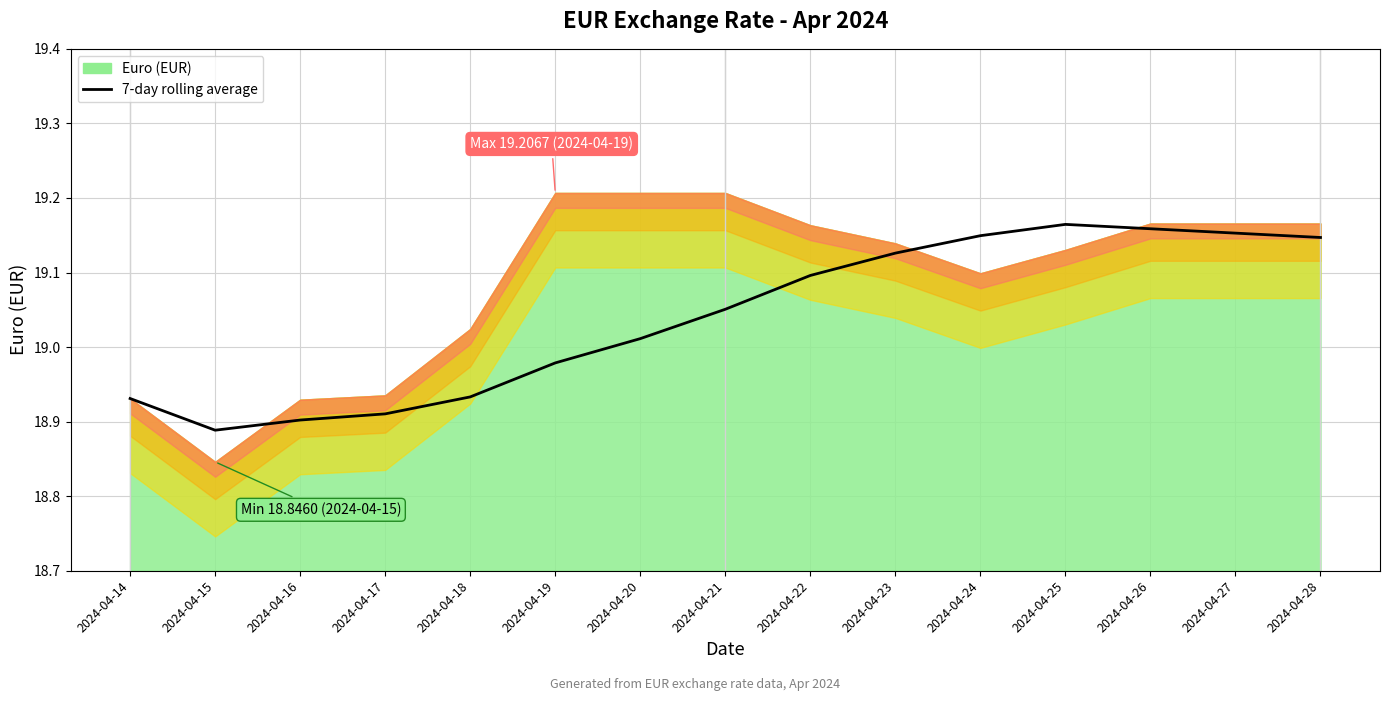

What is the value of the 2nd point from the left?

18.9